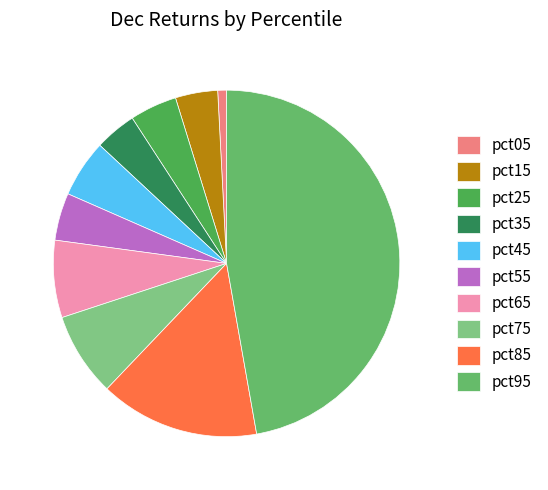

Combined, what portion of the pie is pct95 and pct55?

51.6%